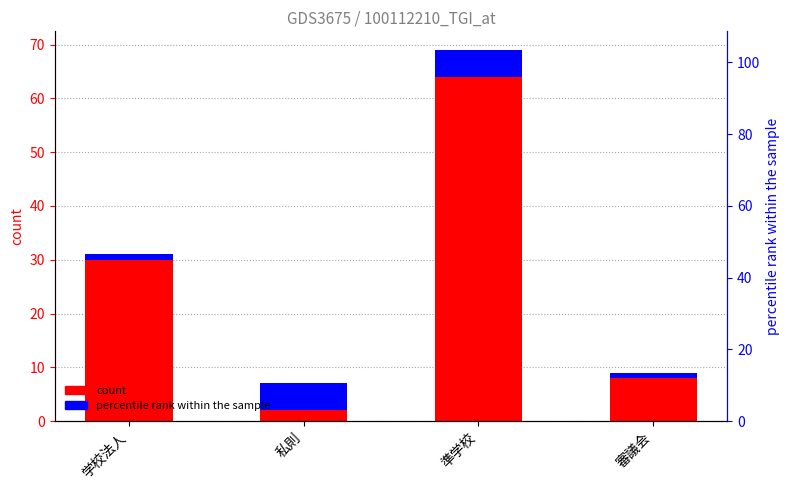

Is it true that percentile rank within the sample equals 2 at 学校法人?

False